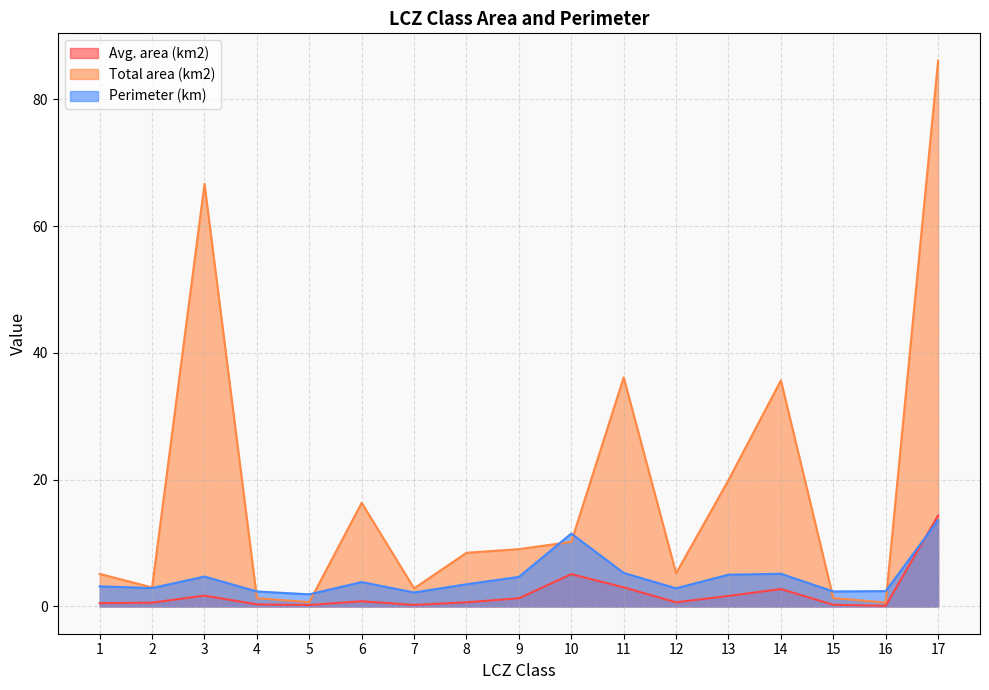

What are all the series names shown in the legend?

Avg. area (km2), Total area (km2), Perimeter (km)